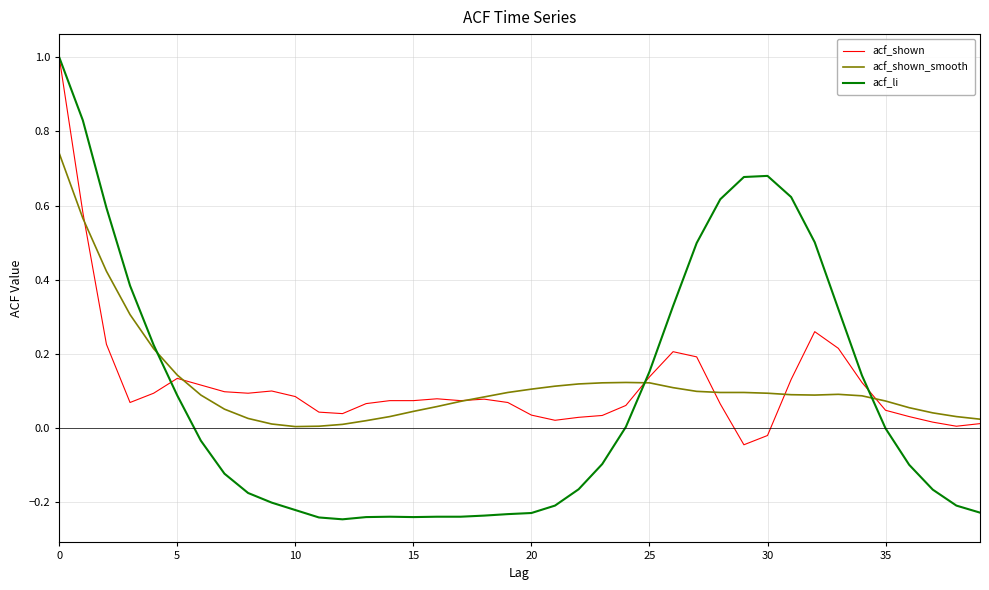

At how many categories does at least one series exceed 0?

40